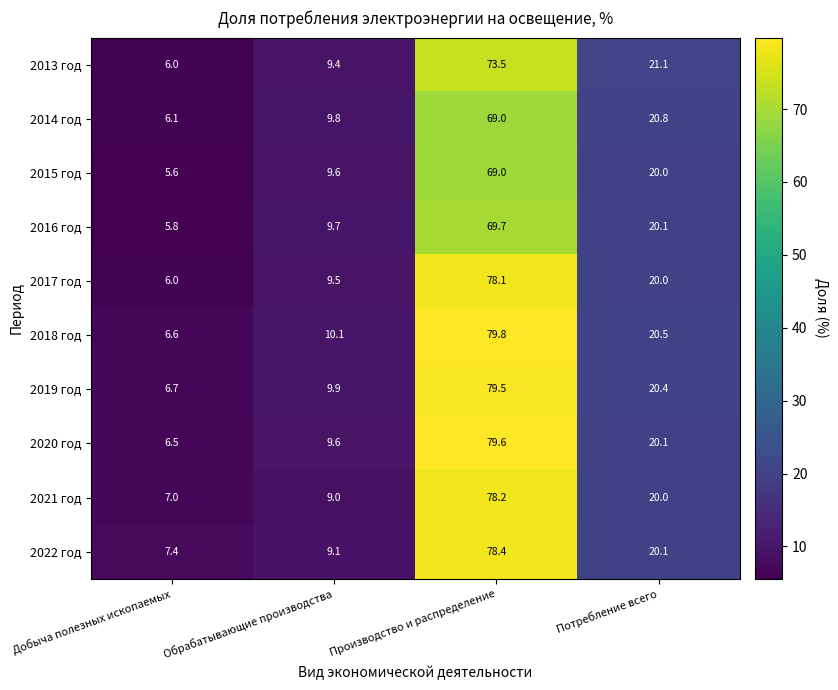

List the labels in order of 2016 год value, smallest first.

Добыча полезных ископаемых, Обрабатывающие производства, Потребление всего, Производство и распределение